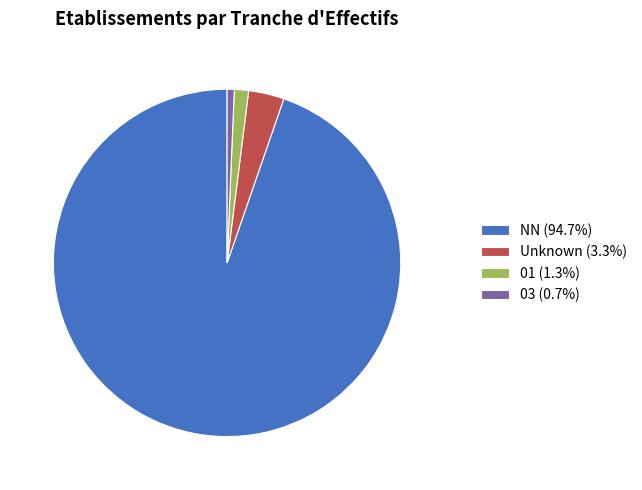

How many segments does this pie chart have?

4